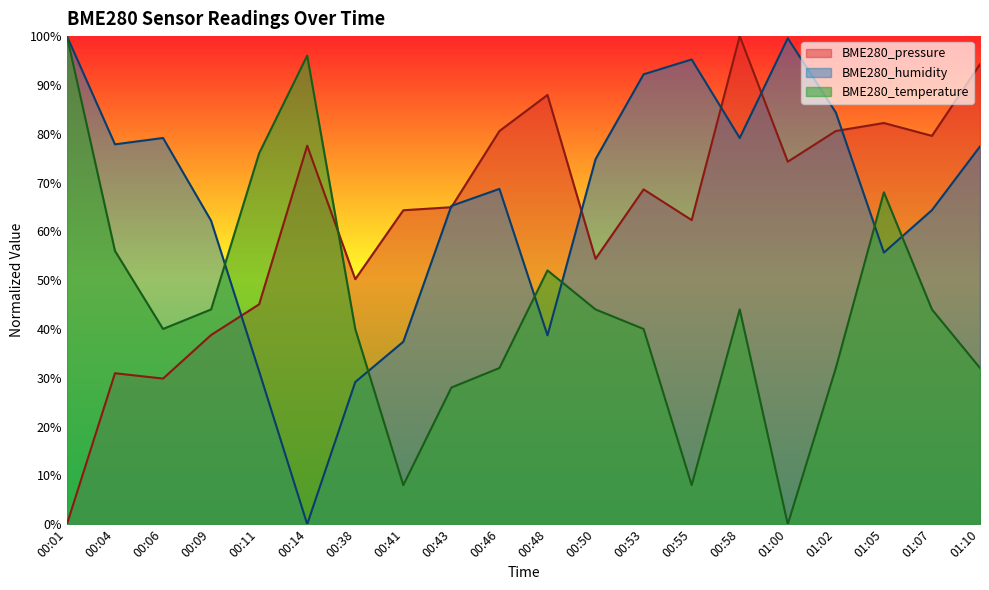

At which category does BME280_temperature reach its first local peak?

00:14